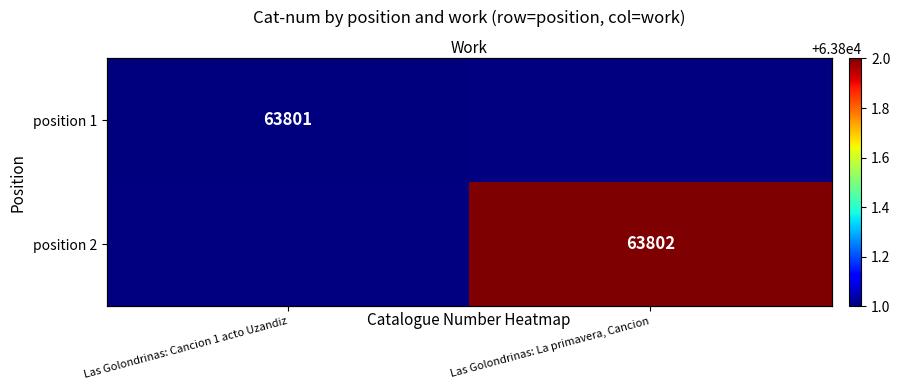

How many data points does each series have?

2